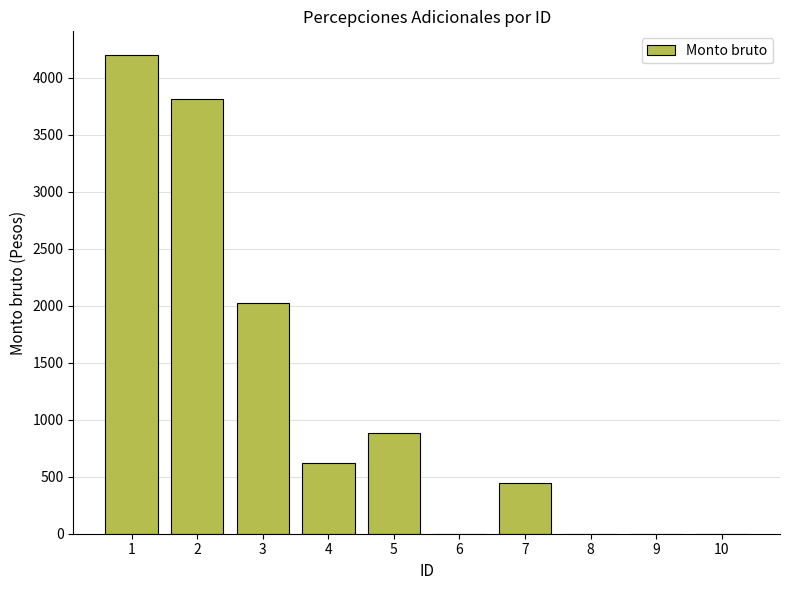

Which has a higher value, 8 or 5?

5